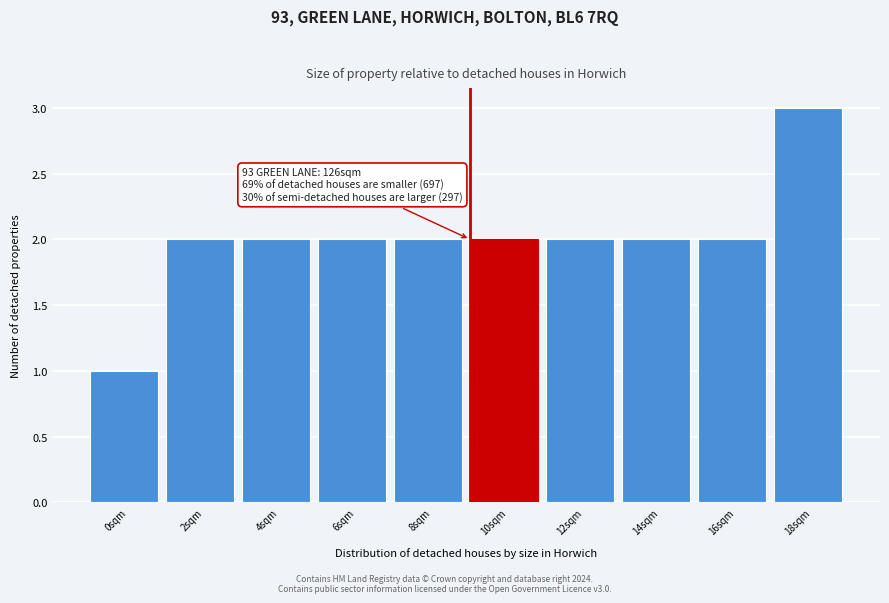

Reading left to right, transcribe all the data shown in this chart.

1	2	2	2	2	2	2	2	2	3